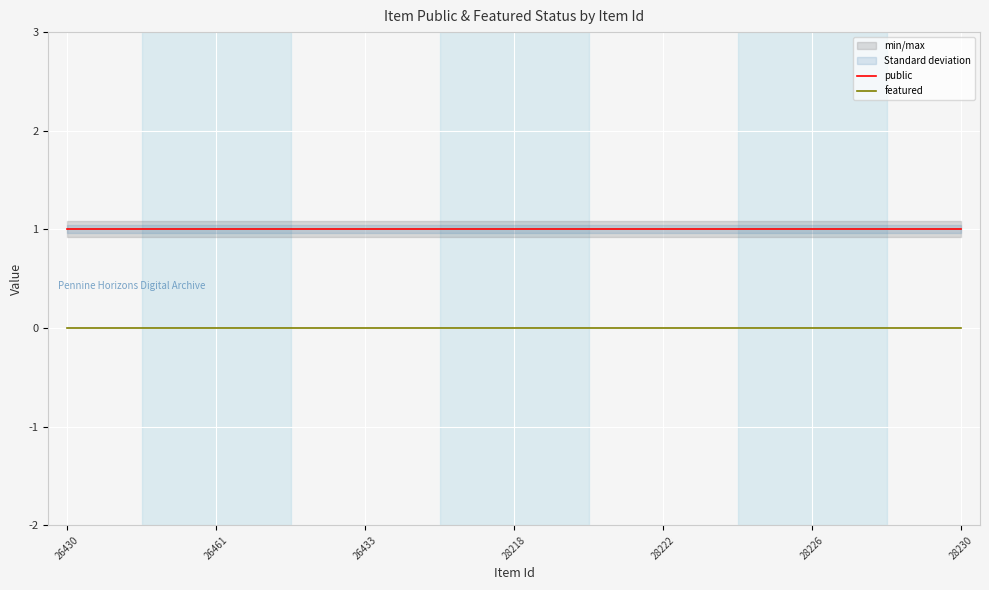

The featured series shows 0 at 26461. True or false?

True